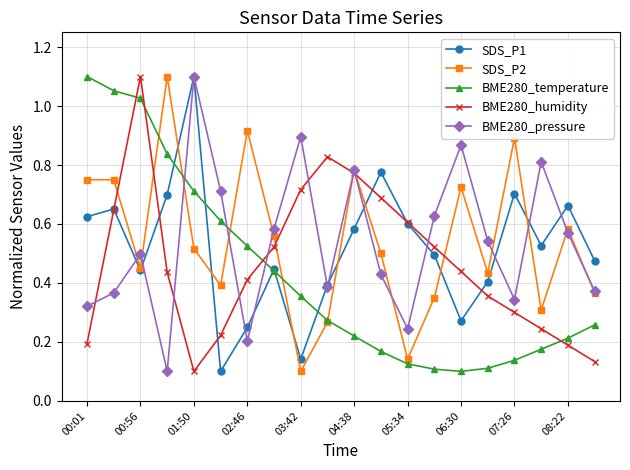

True or false: BME280_temperature and BME280_humidity intersect in this chart.

True